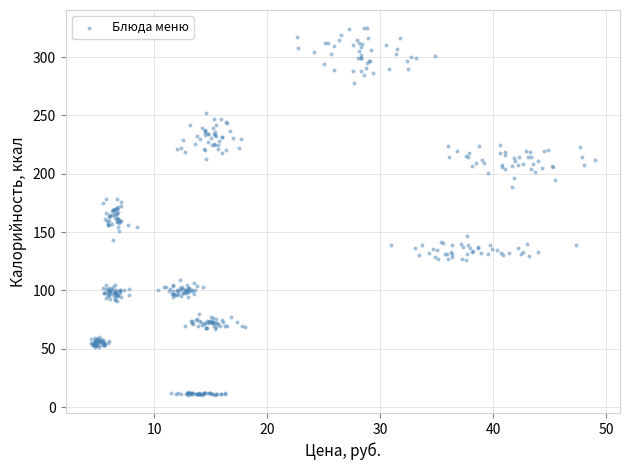

What is the range of Y values (max minus min)?

314.1